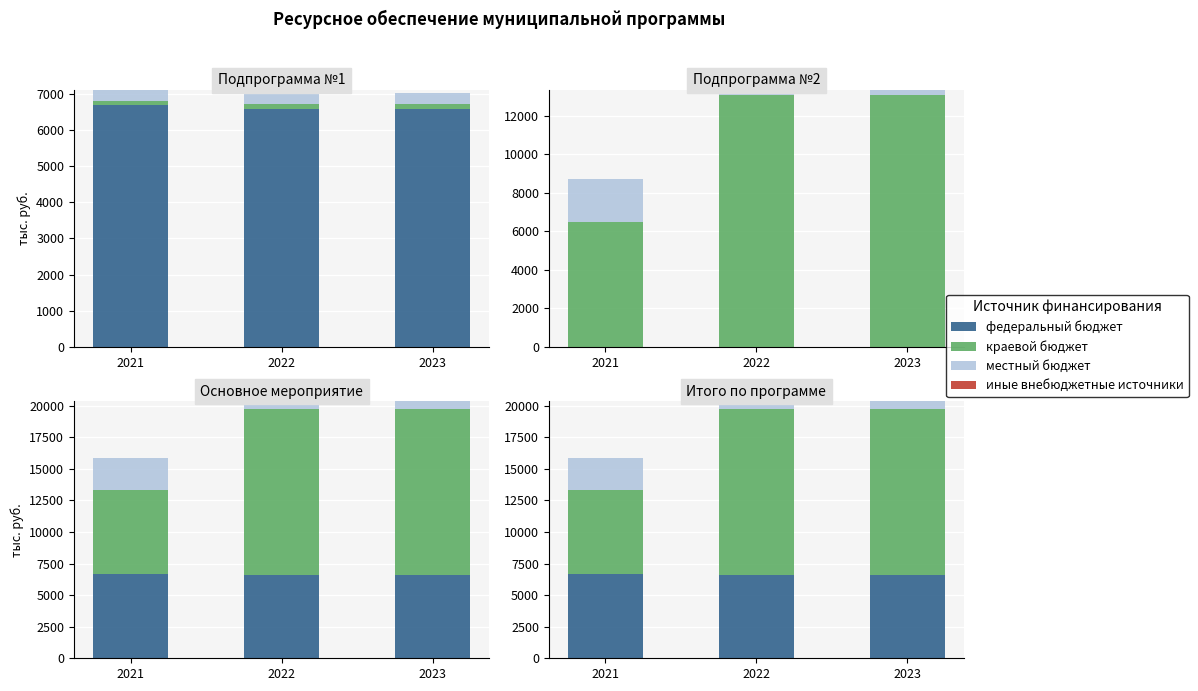

What is the average value of the краевой бюджет series?

10996.2